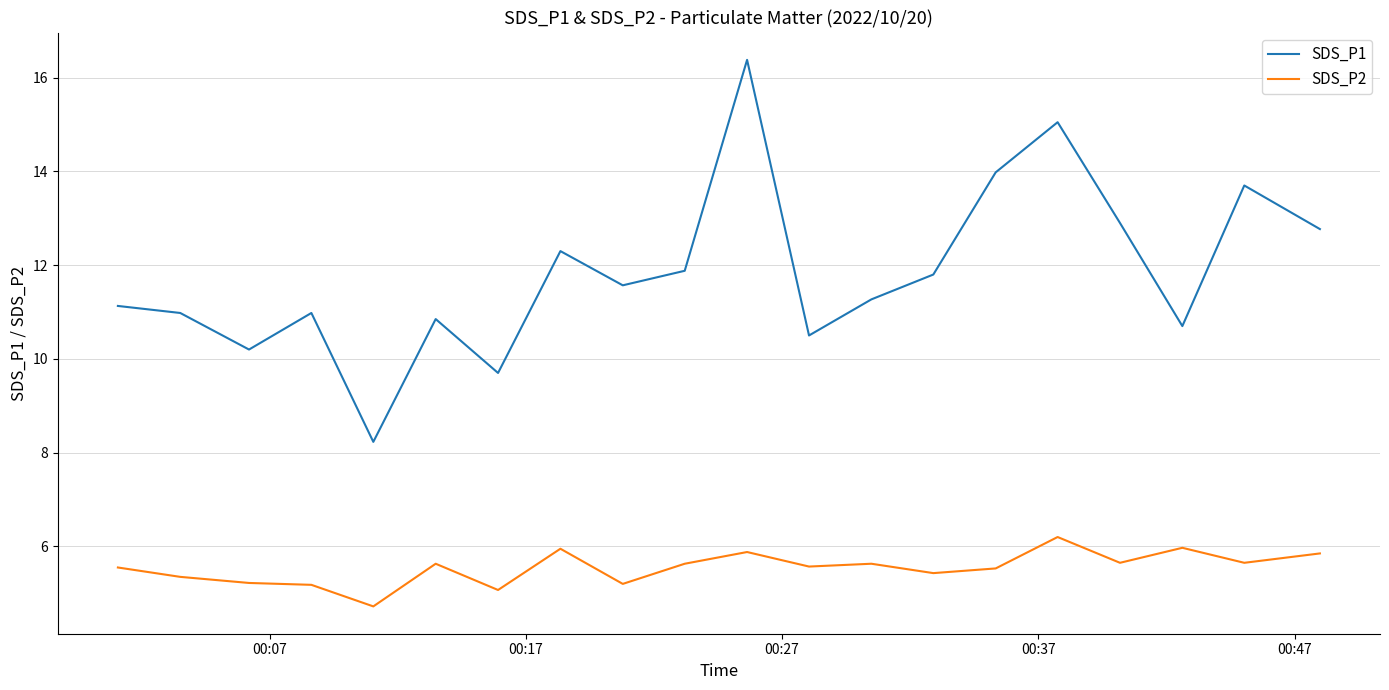

Which series has the largest total across all categories?

SDS_P1